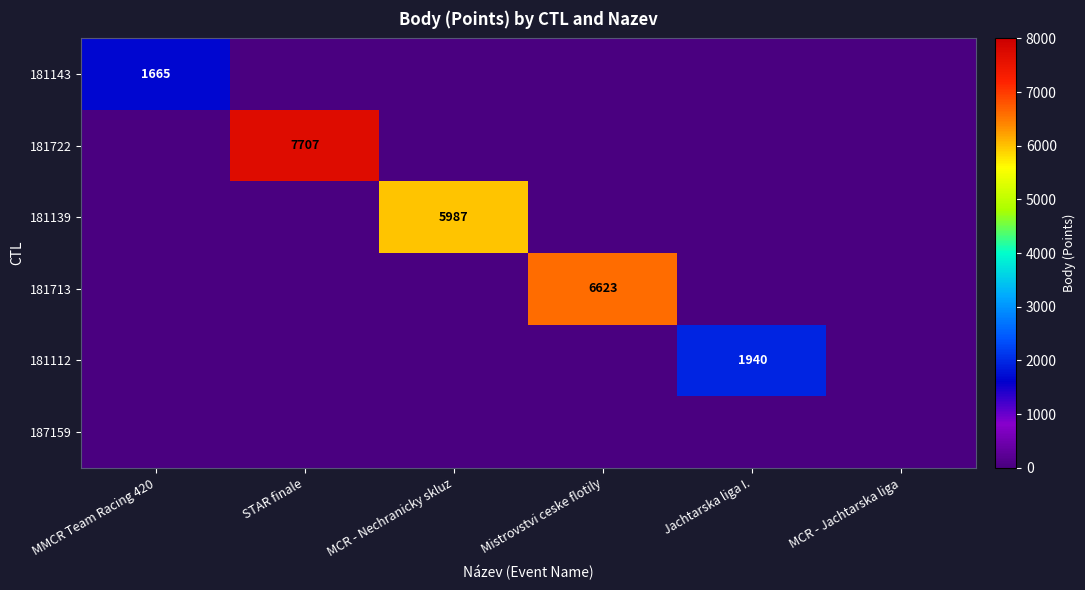

Is it true that 181143 equals 1665 at MMCR Team Racing 420?

True